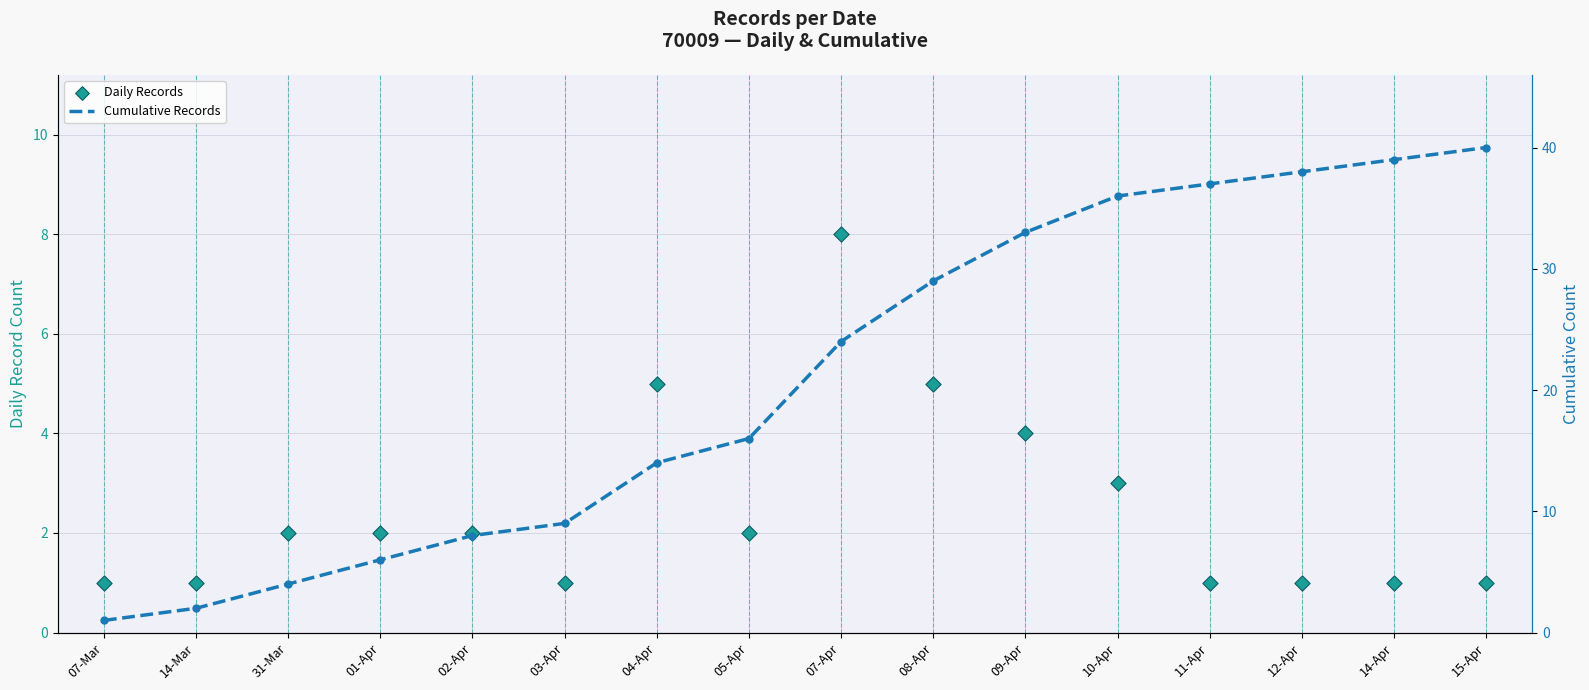

At how many categories does at least one series exceed 13?

10